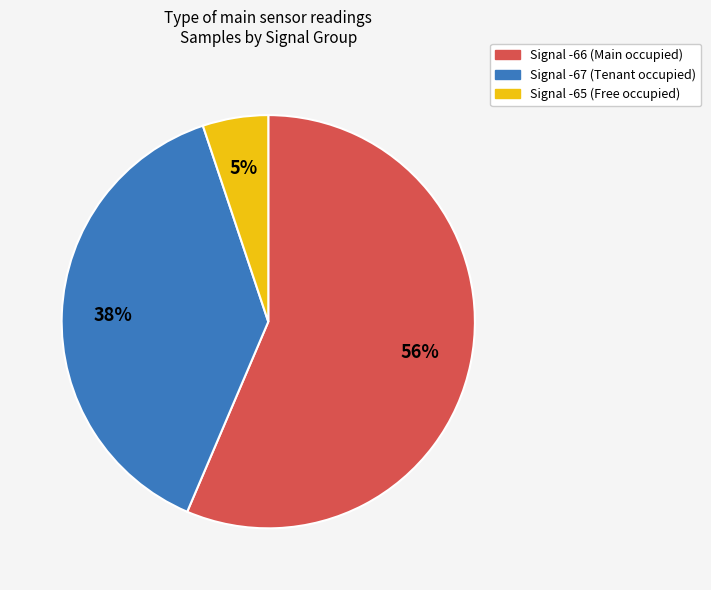

Which category has the smallest portion of the pie?

Signal -65 (Free occupied)